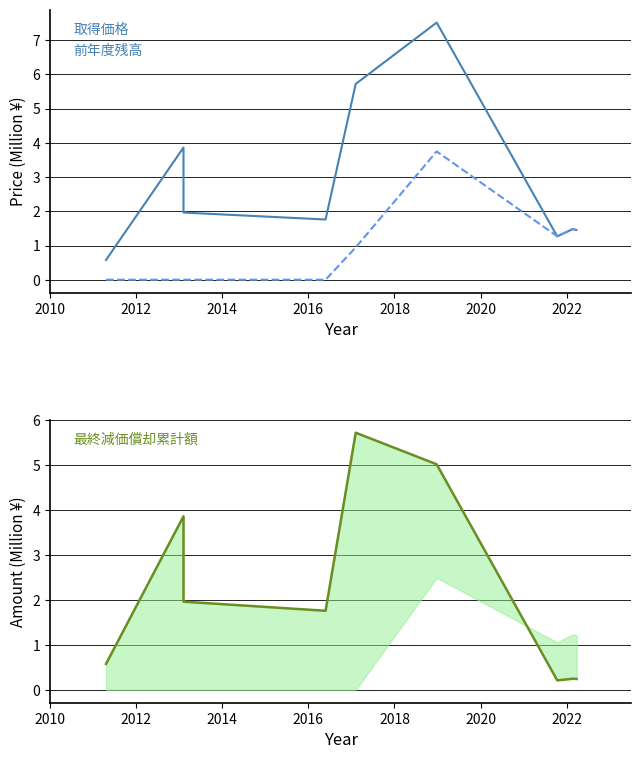

What is the difference between the maximum and minimum values in the 取得価格 series?

6.9